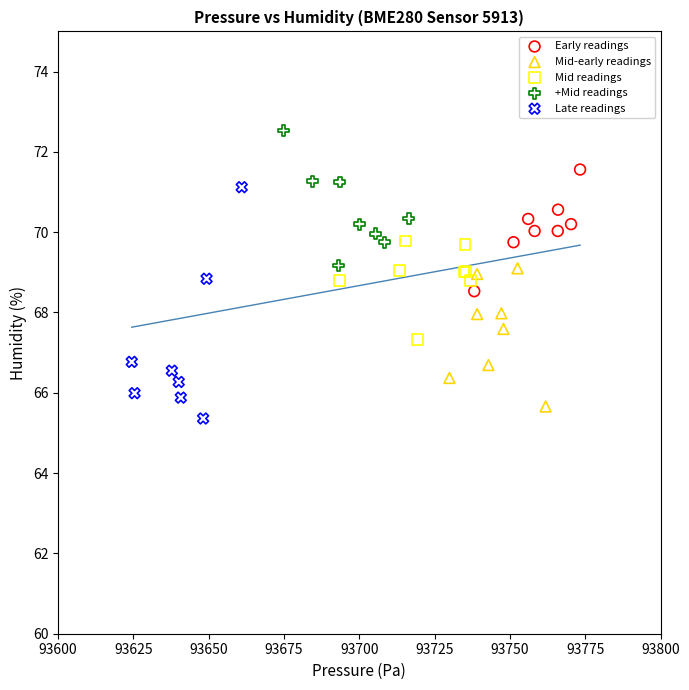

Which series reaches the maximum Y coordinate?

+Mid readings